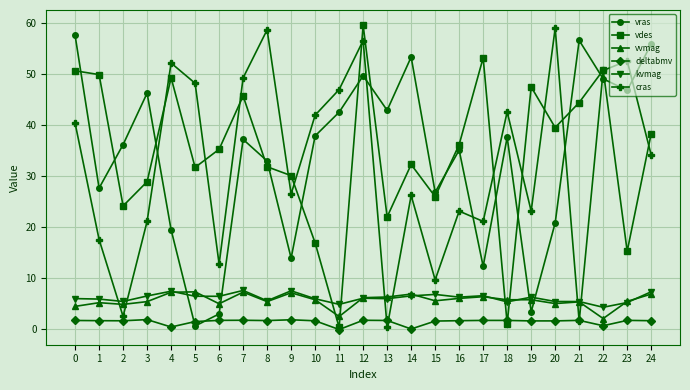

Where is vdes nearest to the value 29?

3